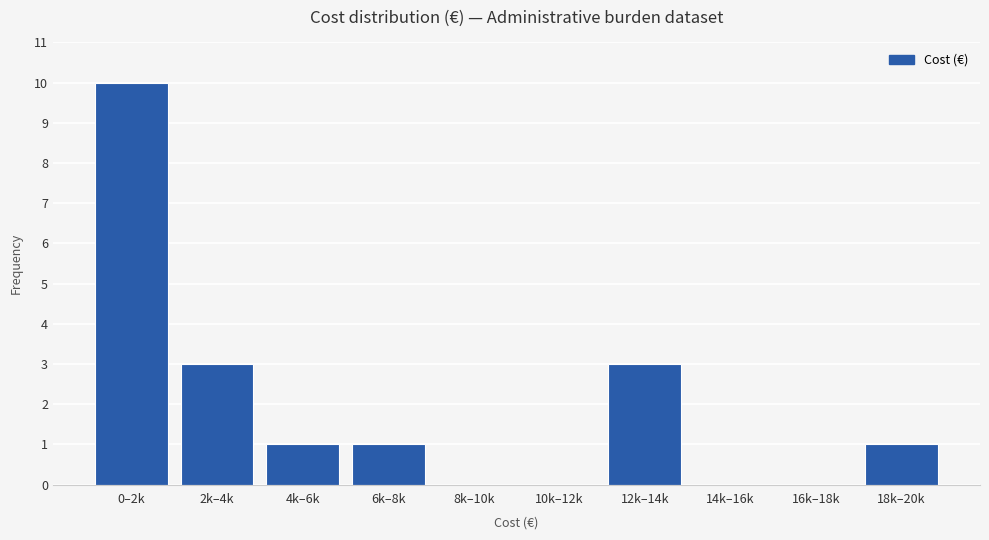

Reading right to left, list all the values displayed in this chart.

18k–20k=1	16k–18k=0	14k–16k=0	12k–14k=3	10k–12k=0	8k–10k=0	6k–8k=1	4k–6k=1	2k–4k=3	0–2k=10